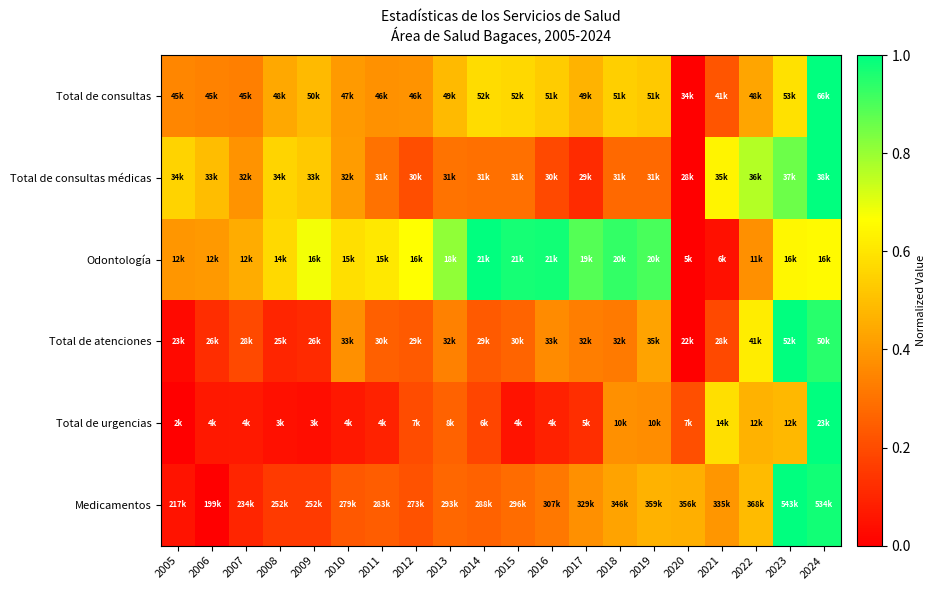

At how many categories does at least one series exceed 0?

20